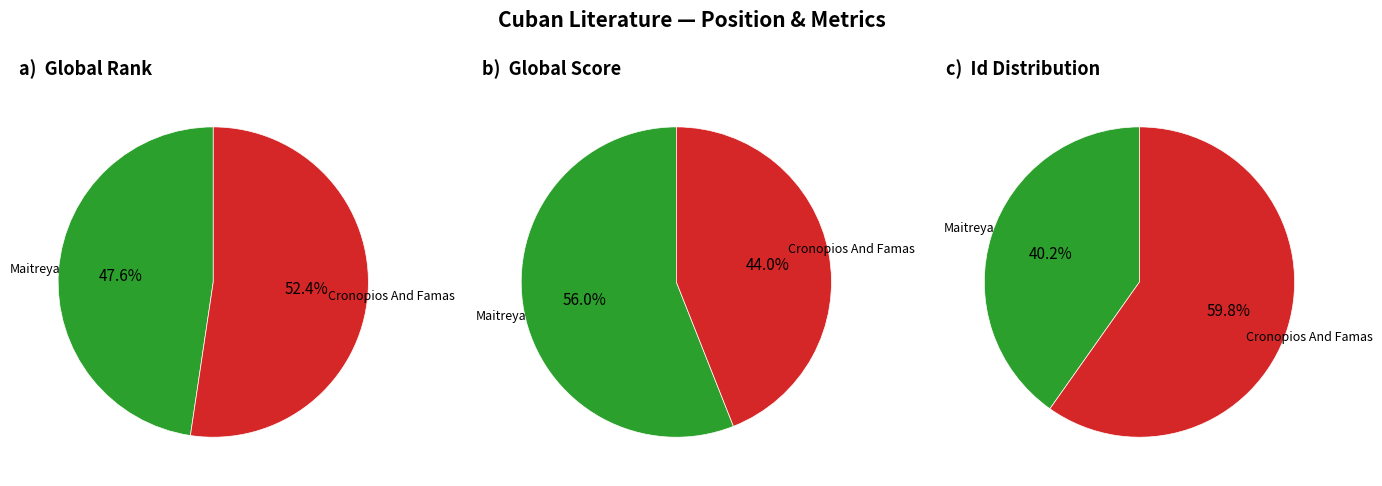

Which has a higher value, Maitreya or Cronopios And Famas?

Cronopios And Famas